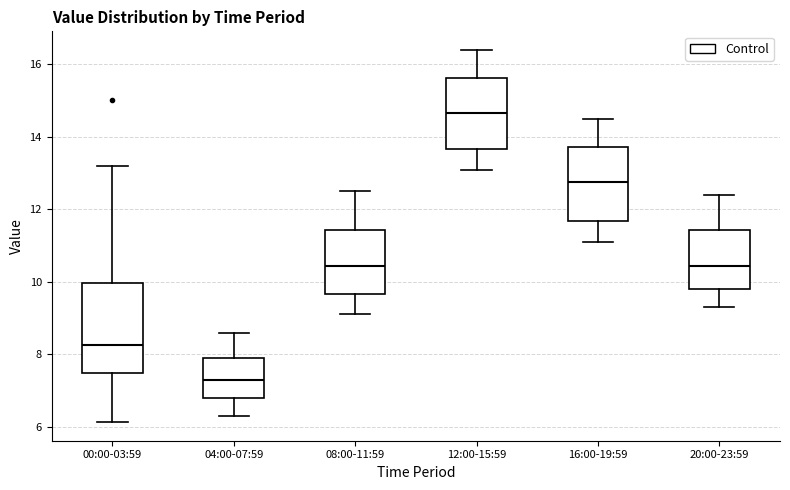

Comparing the boxes themselves (not the whiskers), which one is the tallest?

00:00-03:59